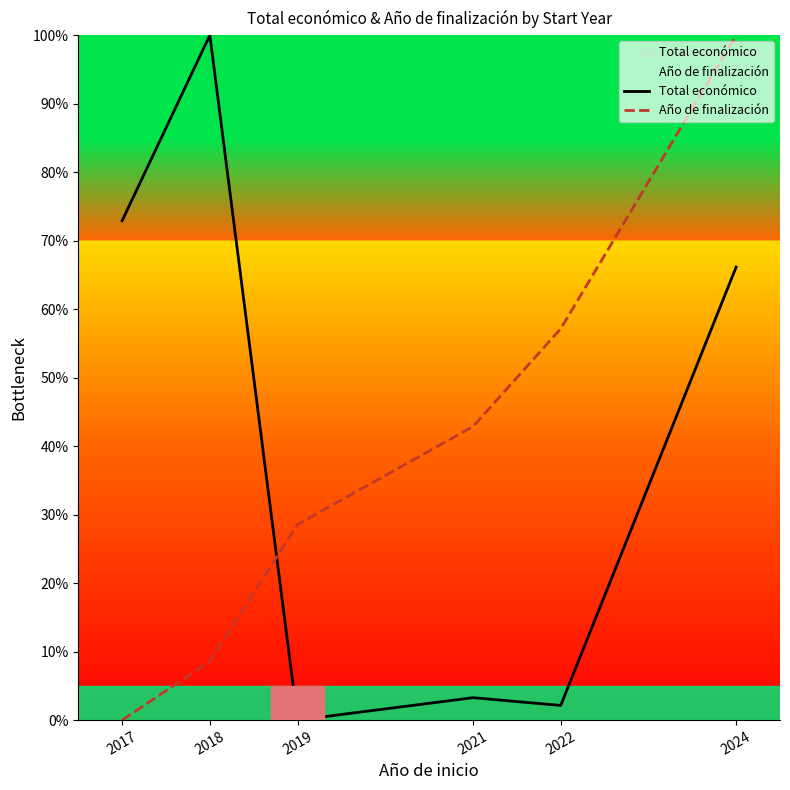

What is the difference between the maximum and second lowest values in the Año de finalización series?

91.4